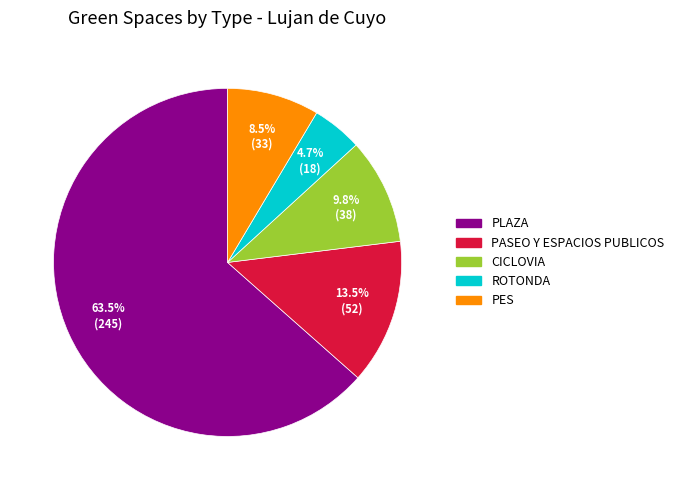

To the nearest percent, what is the difference between the largest and smallest slice percentages?

59%